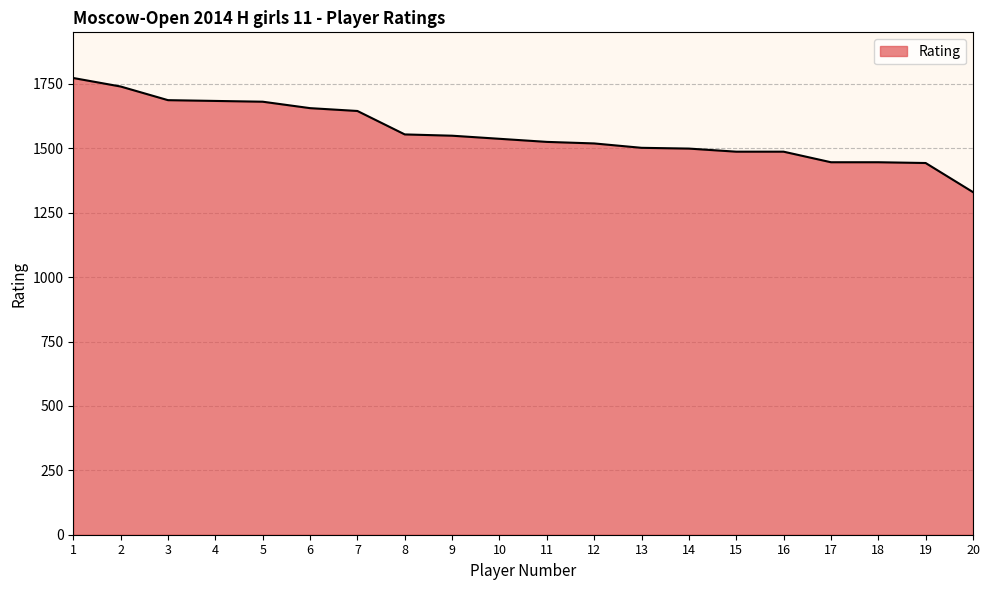

Does the chart have visible grid lines?

Yes